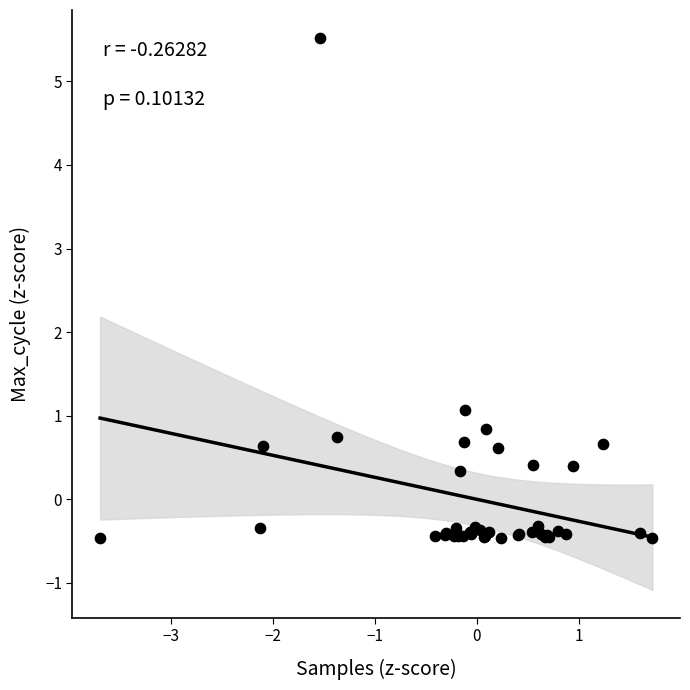

What Y value in the scatter plot is closest to 2?

1.1